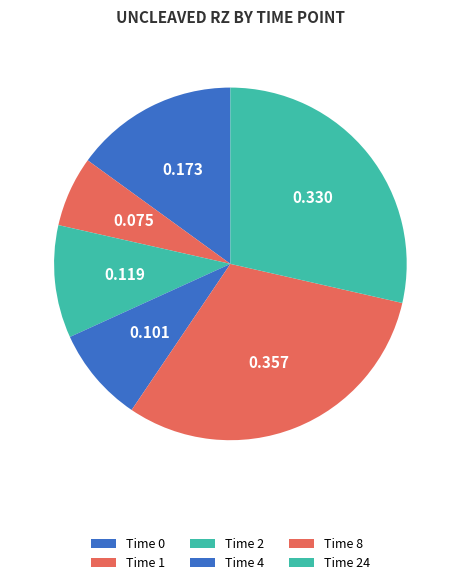

Count the number of slices in the pie.

6